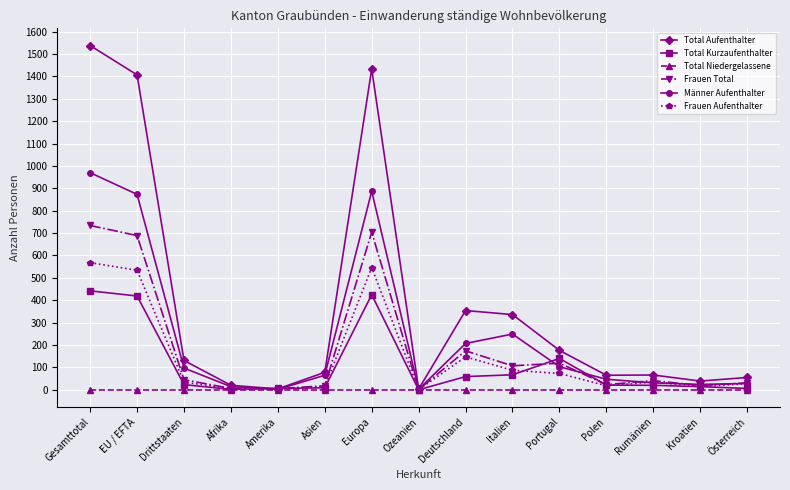

What is the difference between the maximum and minimum values in the Total Kurzaufenthalter series?

442